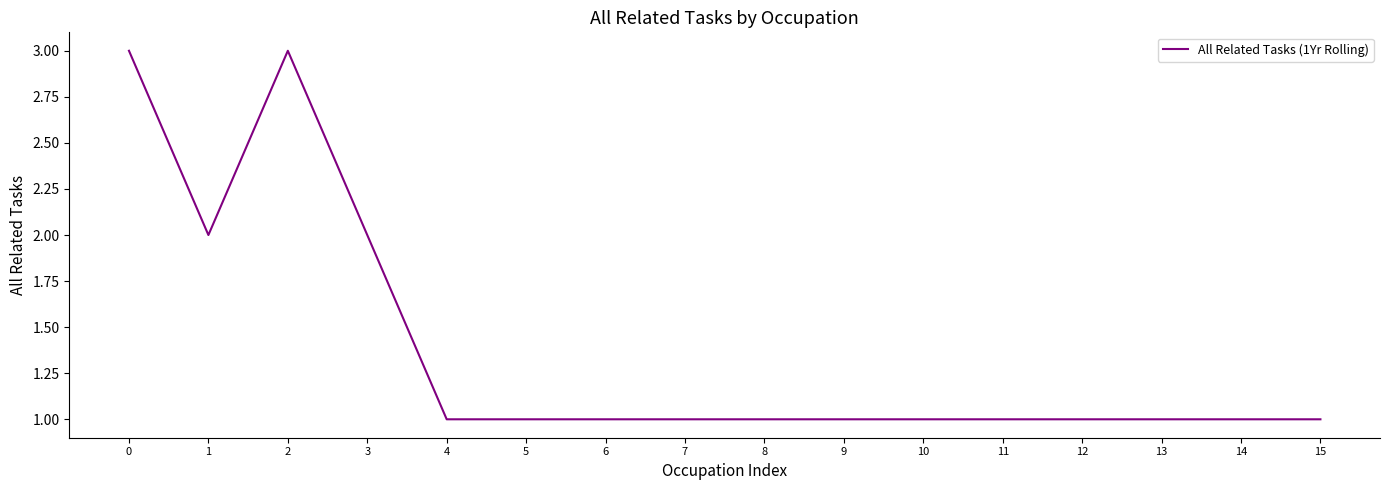

What is the difference between the values at 2 and 8?

2